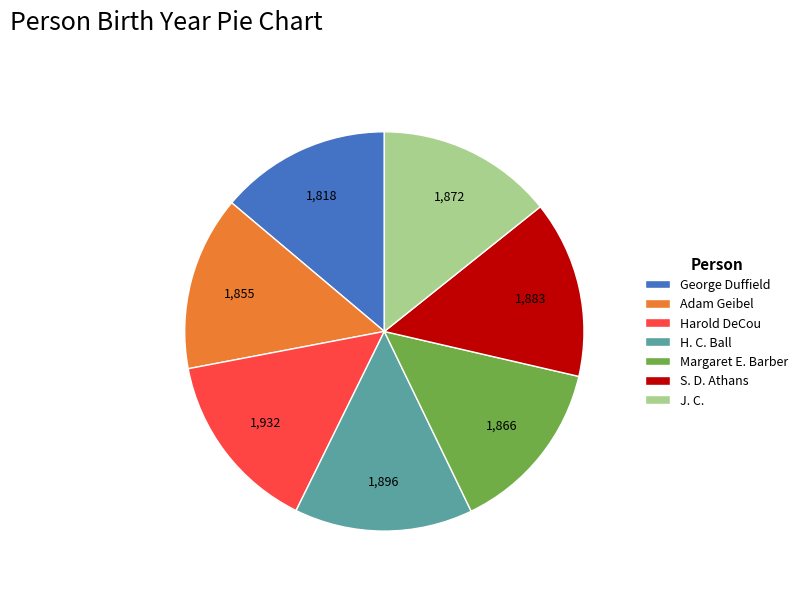

Which has a higher value, George Duffield or Harold DeCou?

Harold DeCou